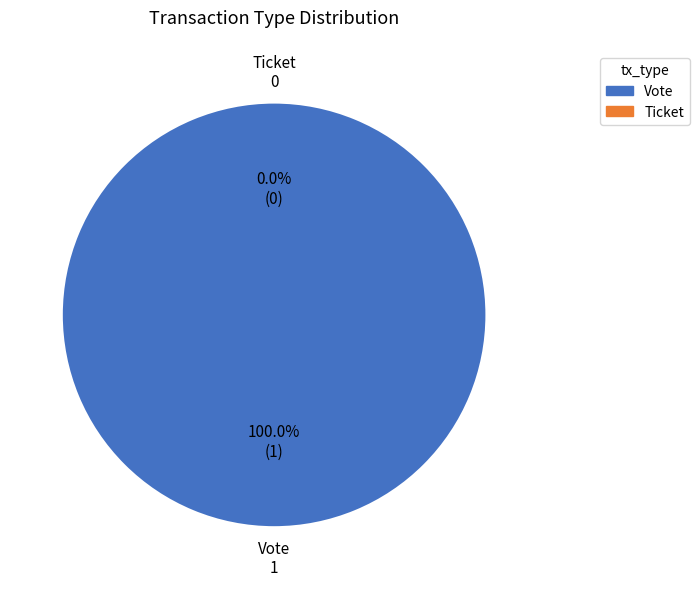

Count the number of slices in the pie.

2